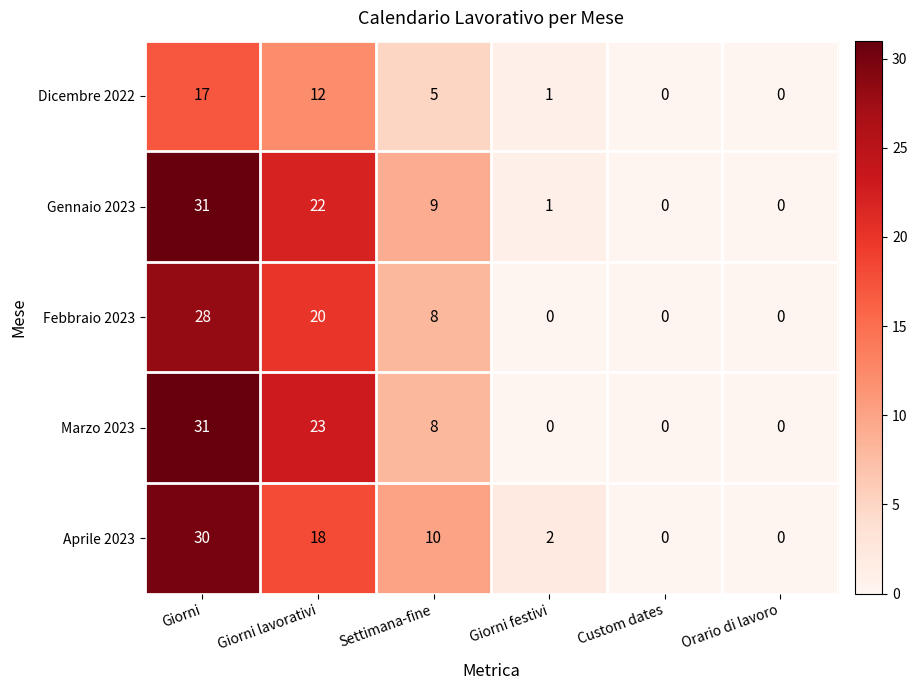

Reading left to right, extract all data points from this chart.

Dicembre 2022: Giorni=17	Giorni lavorativi=12	Settimana-fine=5	Giorni festivi=1	Custom dates=0	Orario di lavoro=0
Gennaio 2023: Giorni=31	Giorni lavorativi=22	Settimana-fine=9	Giorni festivi=1	Custom dates=0	Orario di lavoro=0
Febbraio 2023: Giorni=28	Giorni lavorativi=20	Settimana-fine=8	Giorni festivi=0	Custom dates=0	Orario di lavoro=0
Marzo 2023: Giorni=31	Giorni lavorativi=23	Settimana-fine=8	Giorni festivi=0	Custom dates=0	Orario di lavoro=0
Aprile 2023: Giorni=30	Giorni lavorativi=18	Settimana-fine=10	Giorni festivi=2	Custom dates=0	Orario di lavoro=0